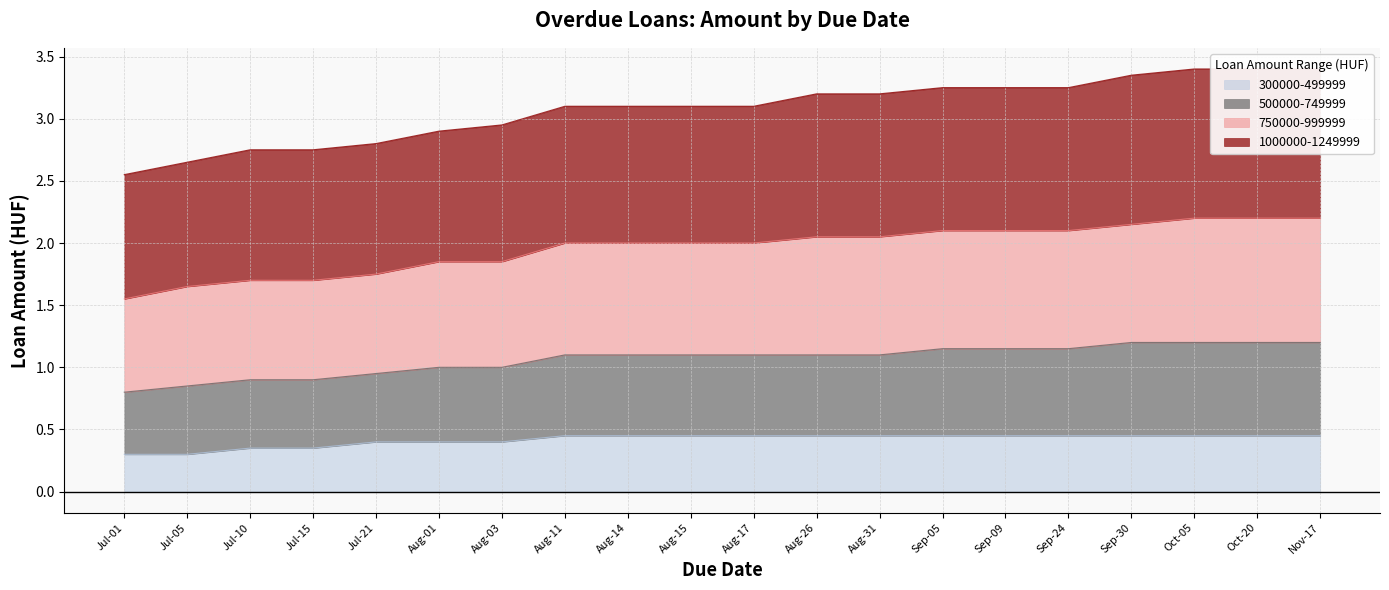

At how many categories does at least one series exceed 2?

20